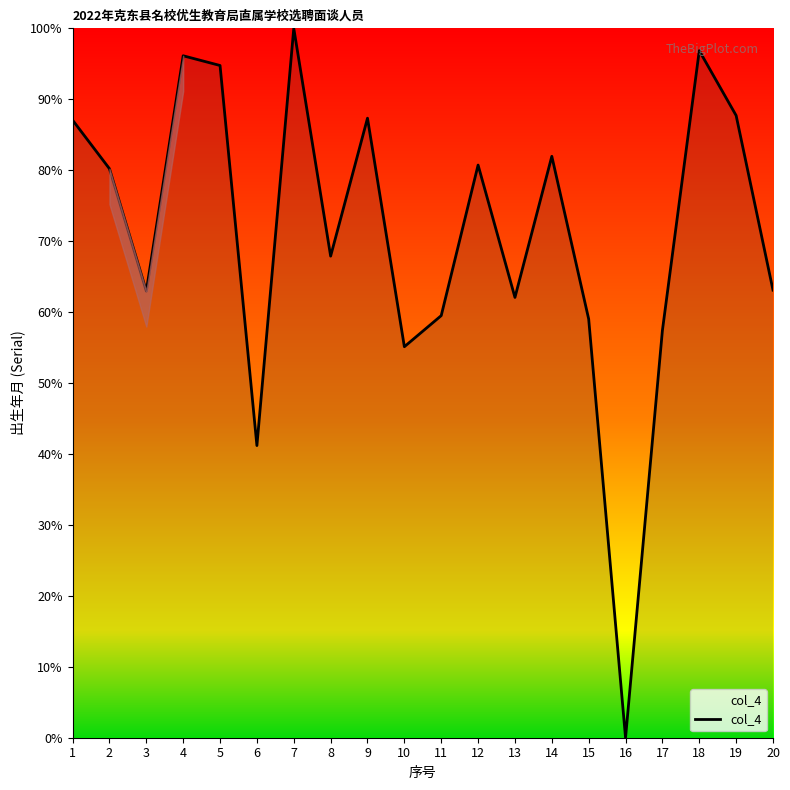

Where does the data first go above 80?

1